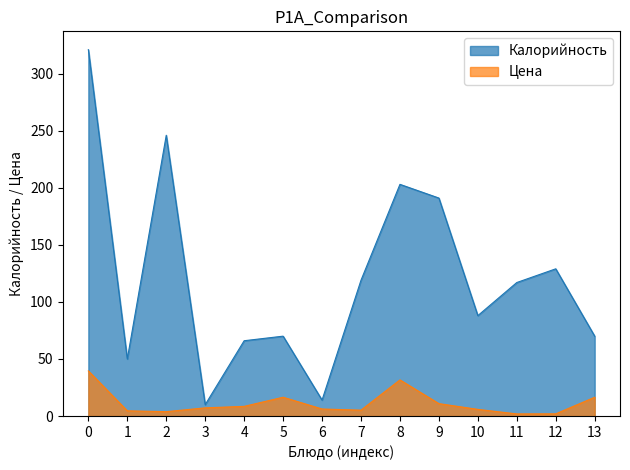

At which category is the sum across all series the highest?

0